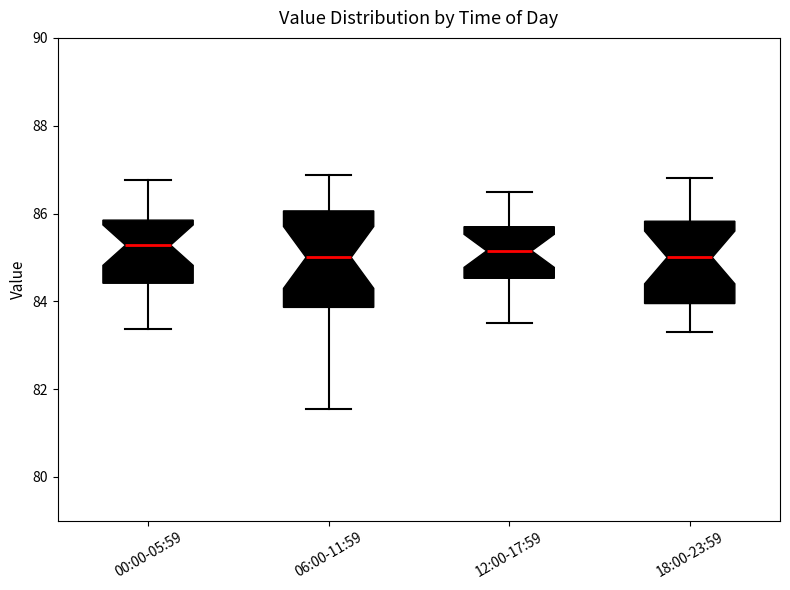

Reading left to right, transcribe this box plot: for each box, give where its median line is, the range the box spans, and where its two whiskers end, as read against the y-axis. The values are not printed on the chart, so give them approximately, as read against the axis.

00:00-05:59: median 85.2, box 84.4 to 85.8, whiskers 83.4 to 86.8
06:00-11:59: median 85.0, box 83.8 to 86.0, whiskers 81.6 to 86.8
12:00-17:59: median 85.2, box 84.6 to 85.8, whiskers 83.6 to 86.6
18:00-23:59: median 85.0, box 84.0 to 85.8, whiskers 83.4 to 86.8